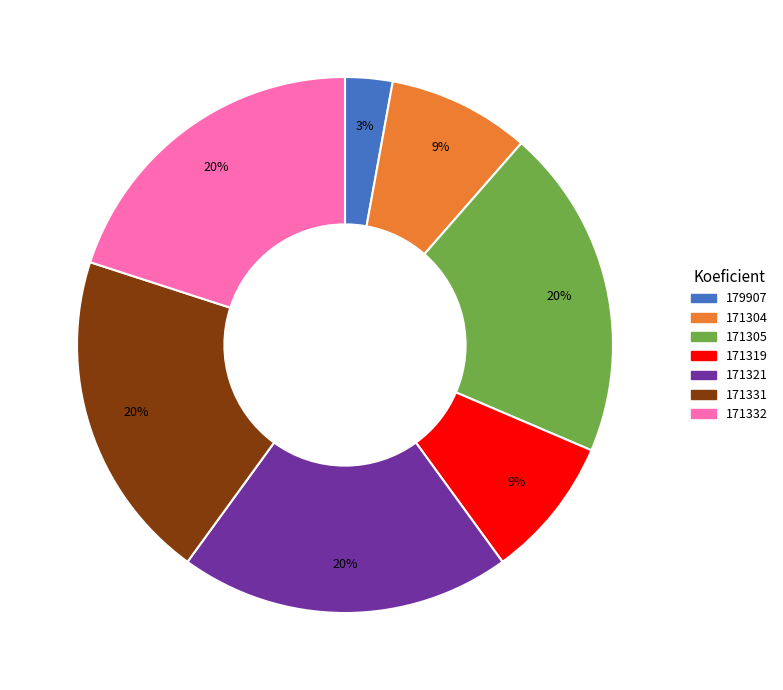

True or false: 179907 accounts for 3% of the total.

True